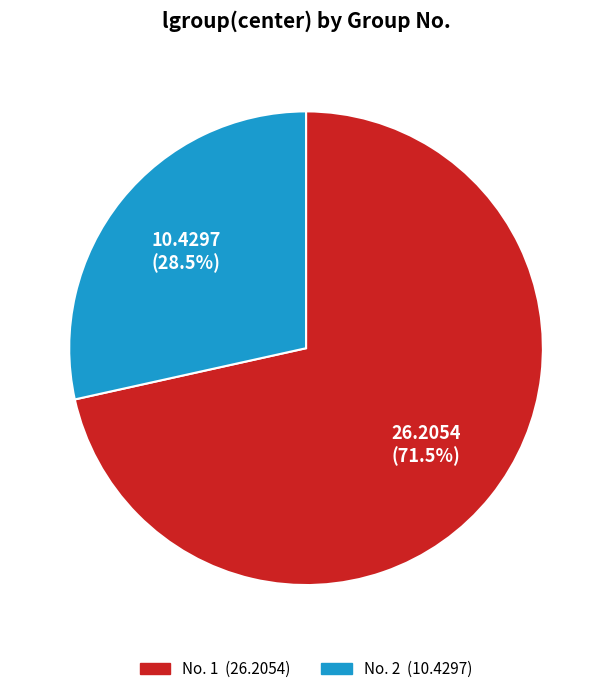

Is there any slice that represents more than half of the pie?

Yes